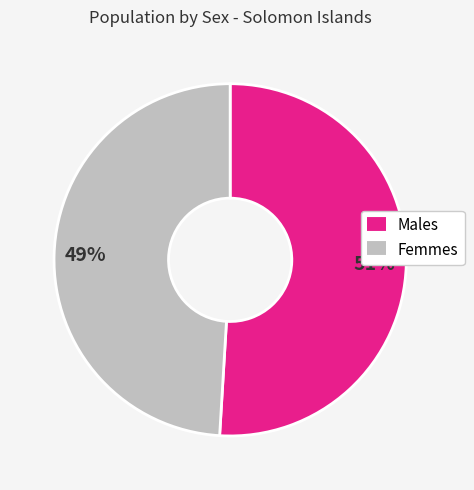

Is there a majority slice in this chart?

Yes